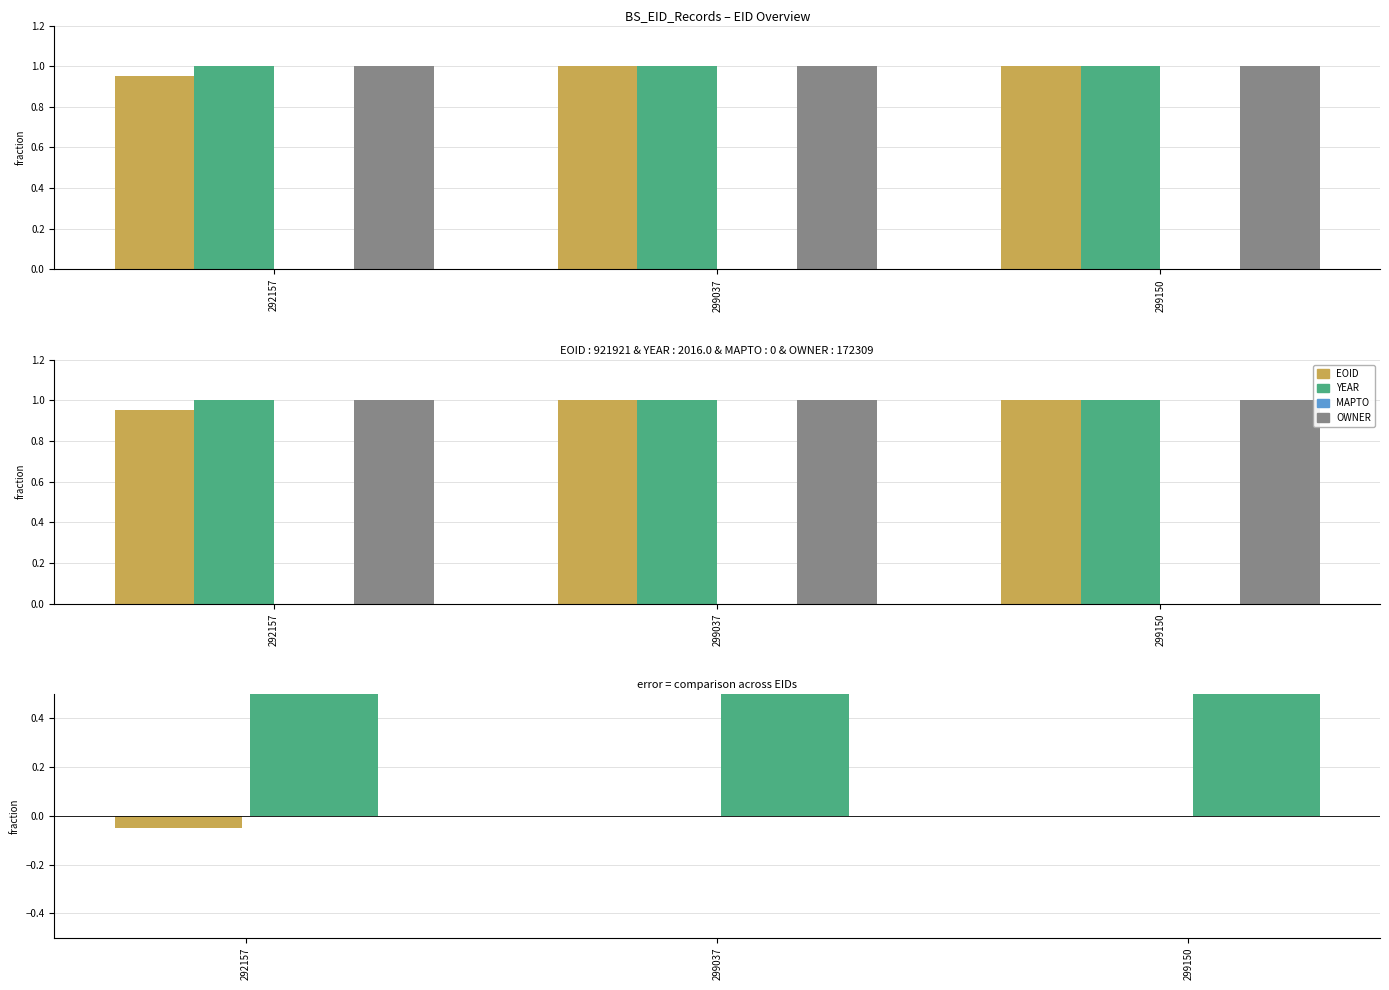

What is the maximum value shown in the chart?

1.0